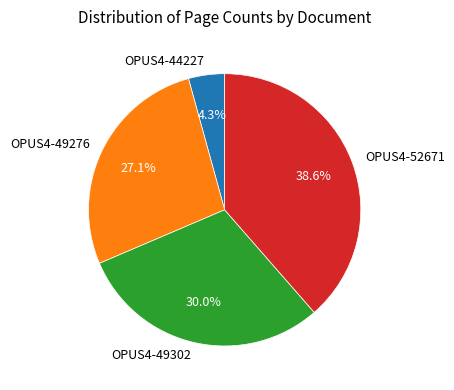

To the nearest percent, what portion does OPUS4-49302 represent?

30%